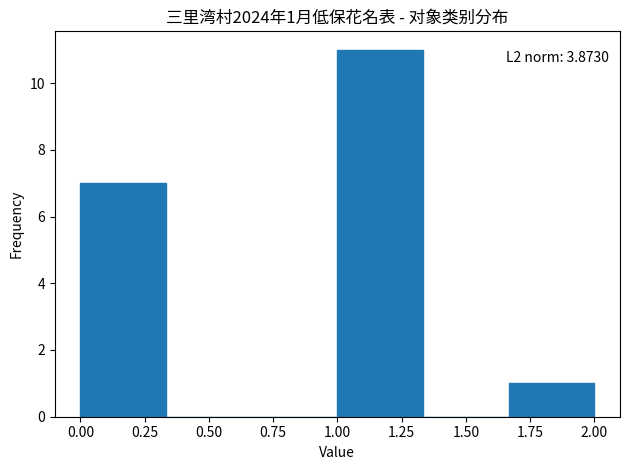

Over which range of the x-axis is the bar tallest?

1.00 to 1.35